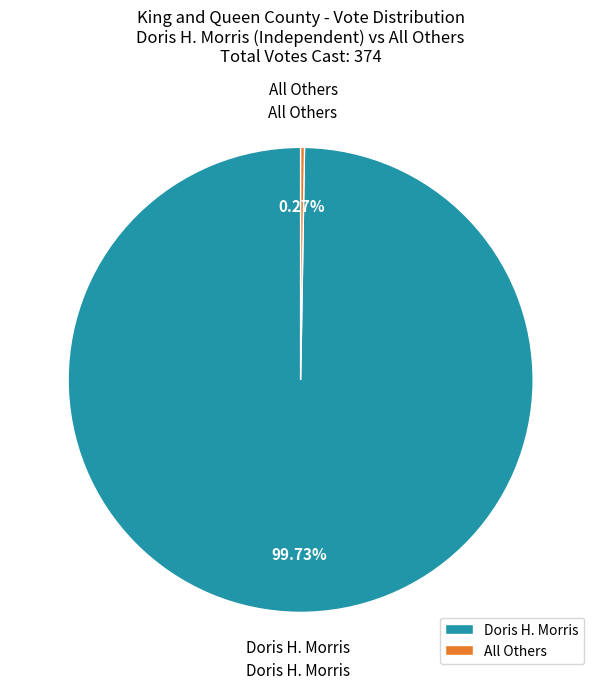

Which slice is the largest?

Doris H. Morris